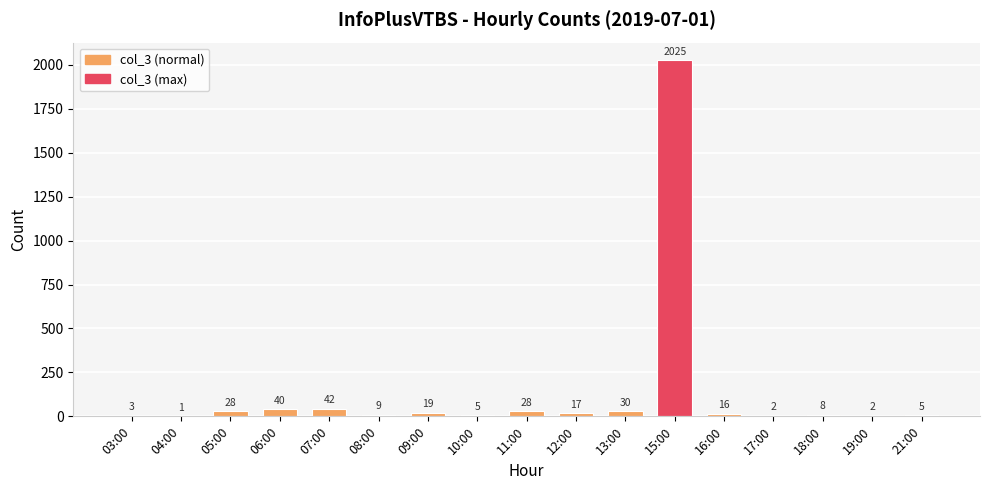

The chart shows a value of 2025 at 15:00. True or false?

True